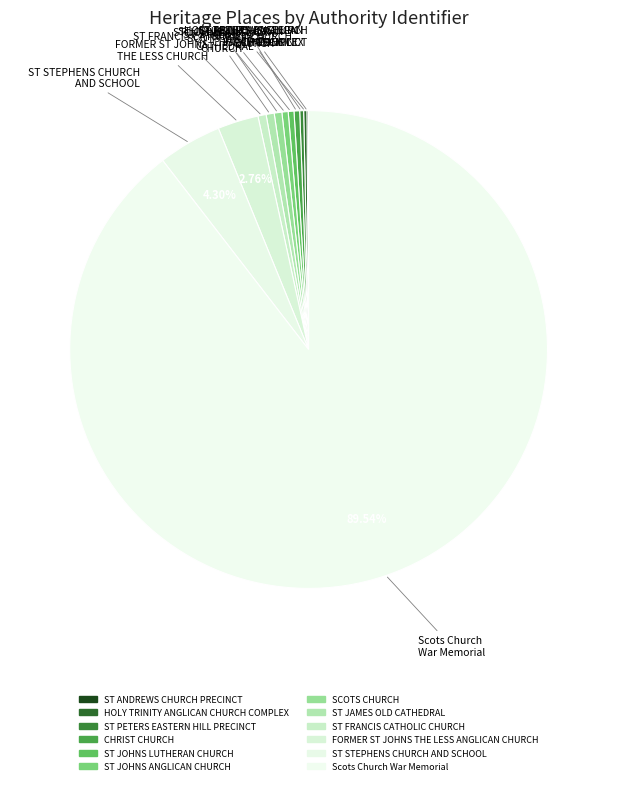

What percentage do ST PETERS EASTERN HILL PRECINCT and SCOTS CHURCH together represent?

0.8%